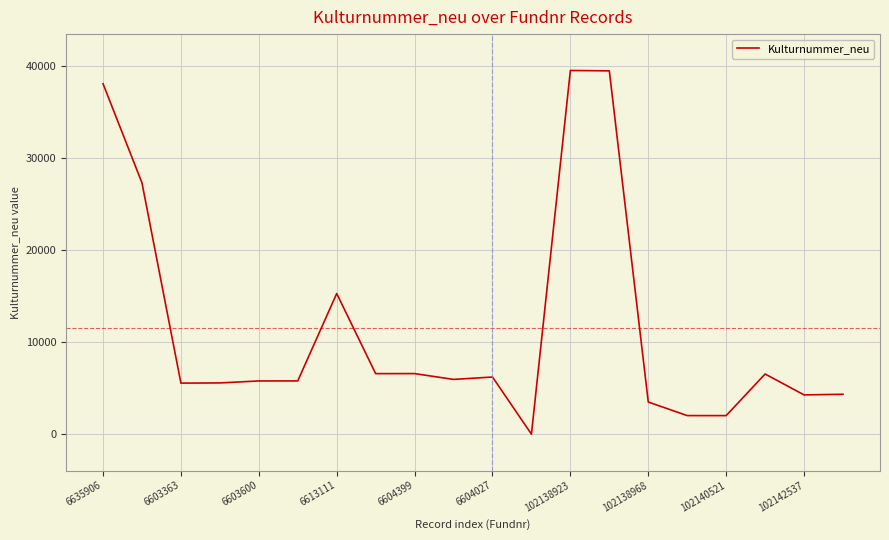

What is the difference between the maximum and minimum values?

39501